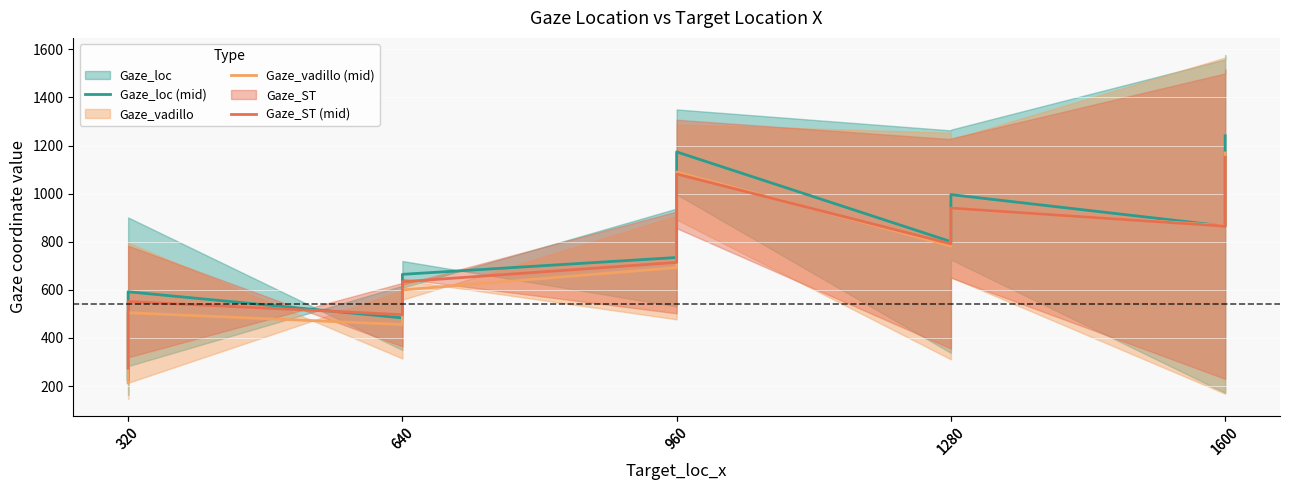

Rank the series at 1600 from lowest to highest value.

Gaze_ST (mid), Gaze_loc (mid), Gaze_vadillo (mid)